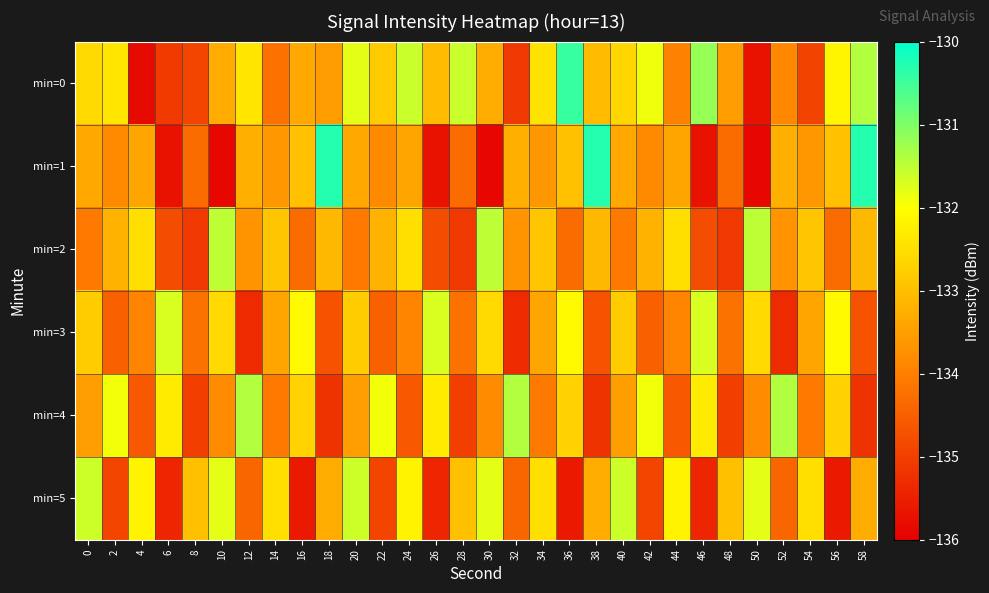

What is the smallest value displayed?

-135.9